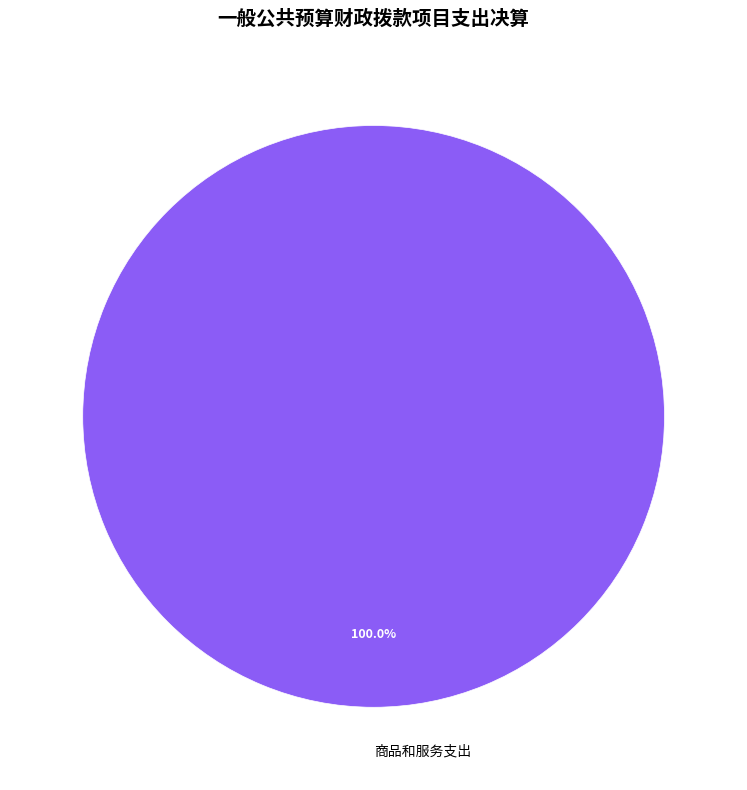

Rank the categories by value from highest to lowest.

商品和服务支出